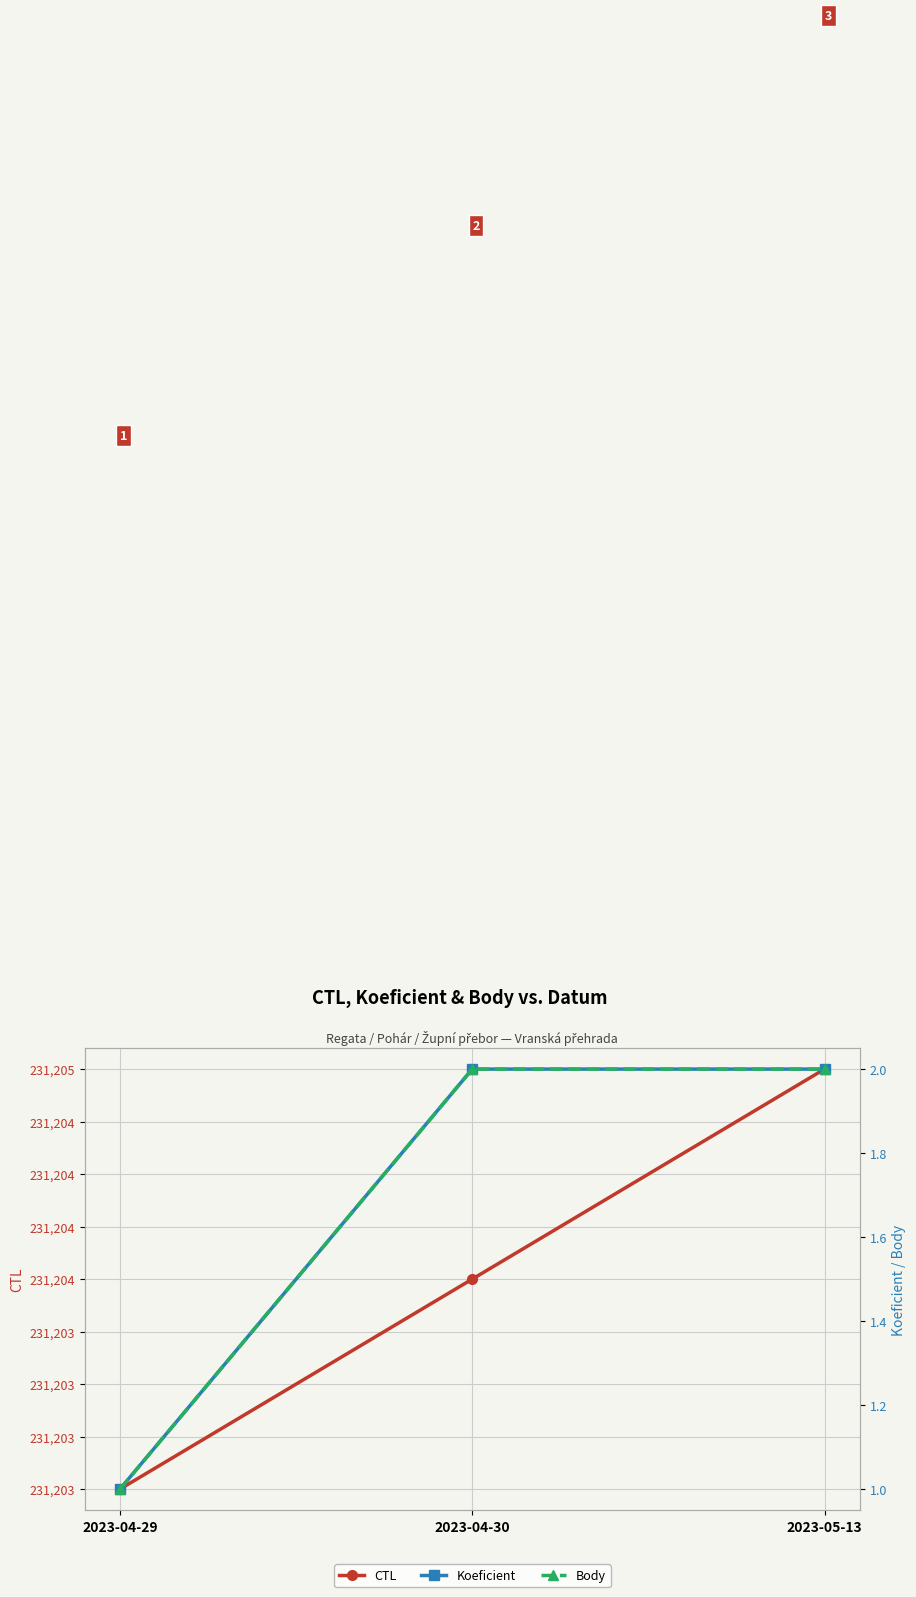

Which series has the widest spread of values?

CTL